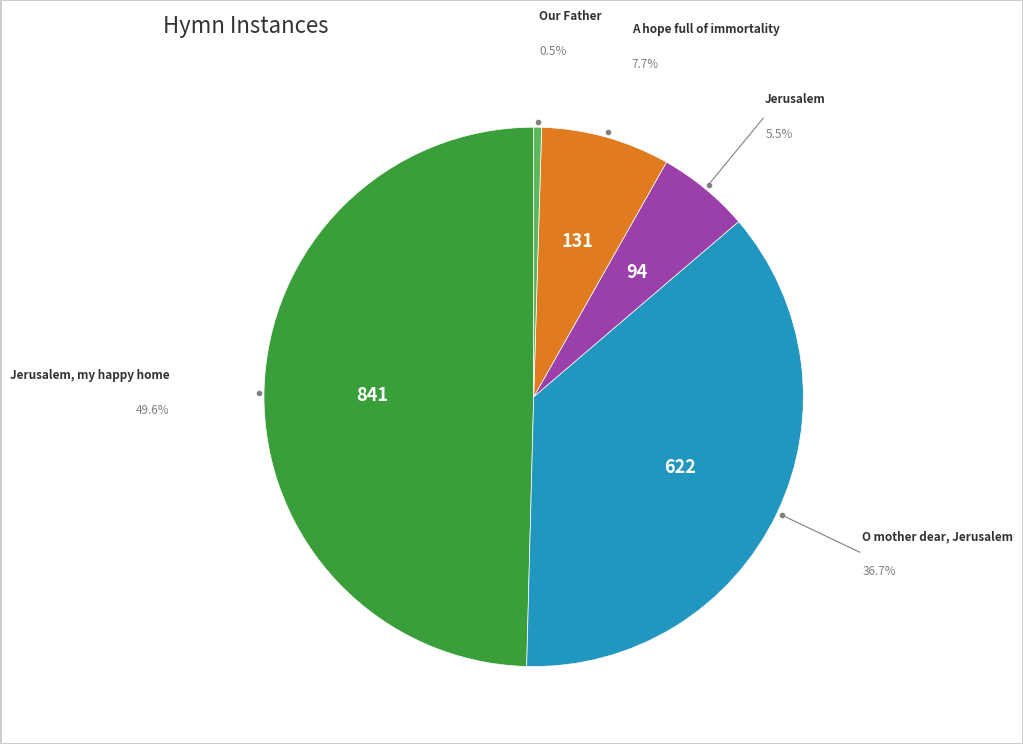

Is there a majority slice in this chart?

No